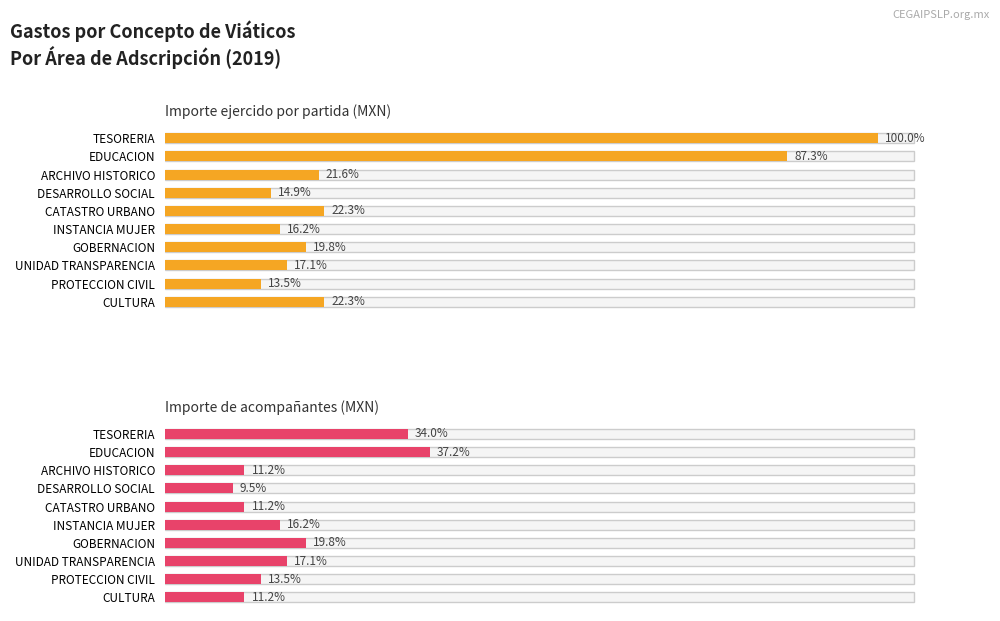

What is the sum of all Importe ejercido por partida (MXN) values?

12002.0